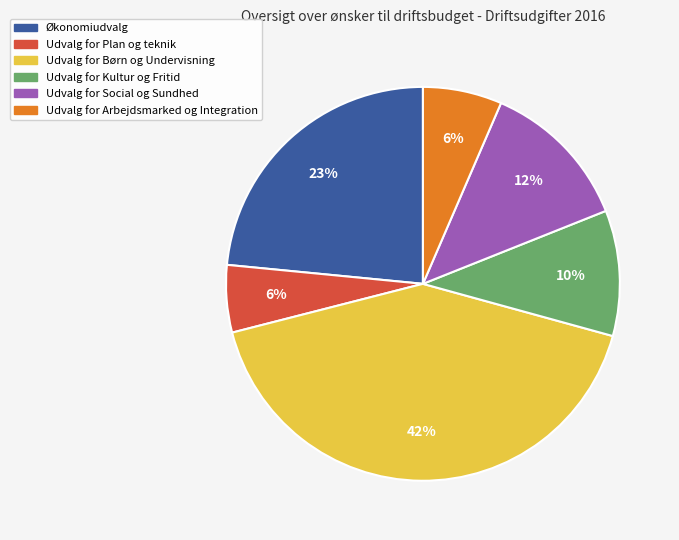

What percentage is the Udvalg for Børn og Undervisning slice, to the nearest percent?

42%